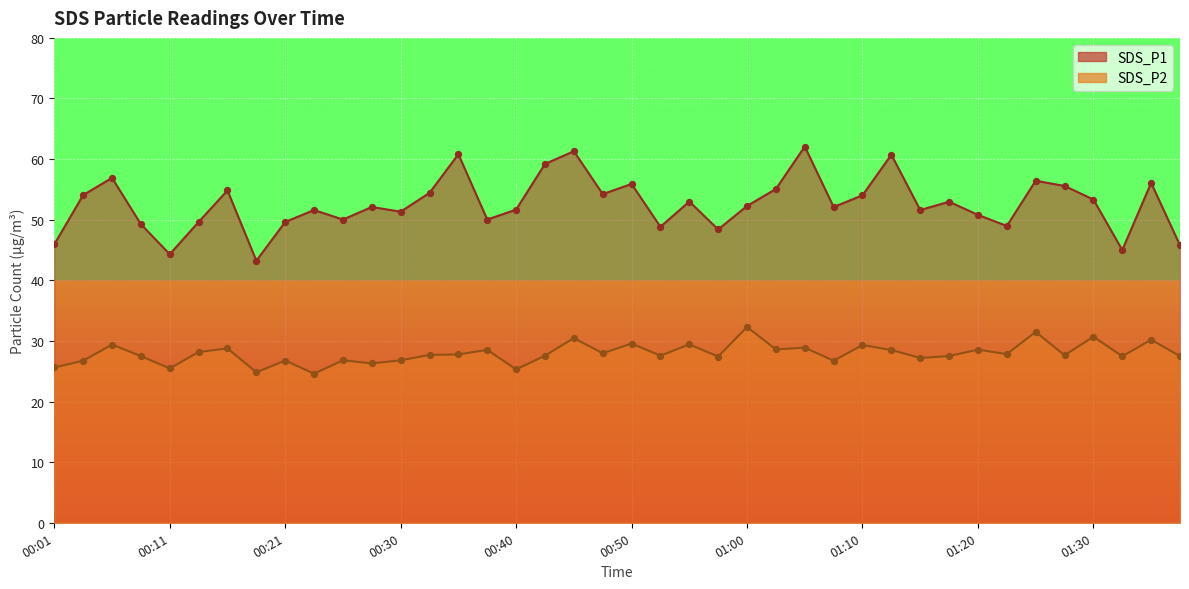

What is the total value across all series at 00:08?

76.8